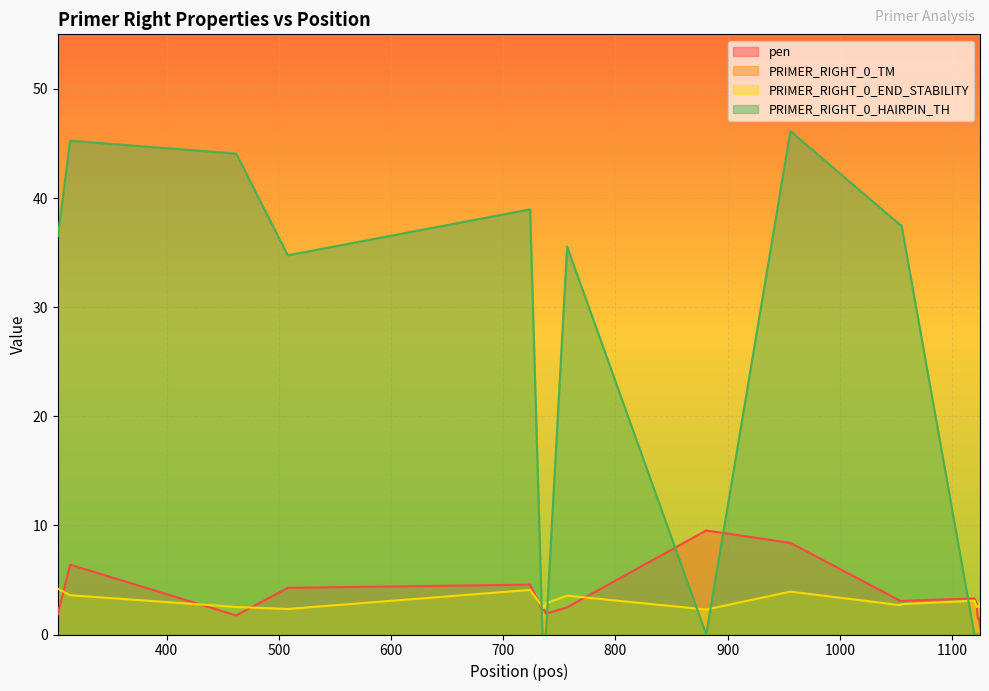

What are all the series names shown in the legend?

pen, PRIMER_RIGHT_0_TM, PRIMER_RIGHT_0_END_STABILITY, PRIMER_RIGHT_0_HAIRPIN_TH